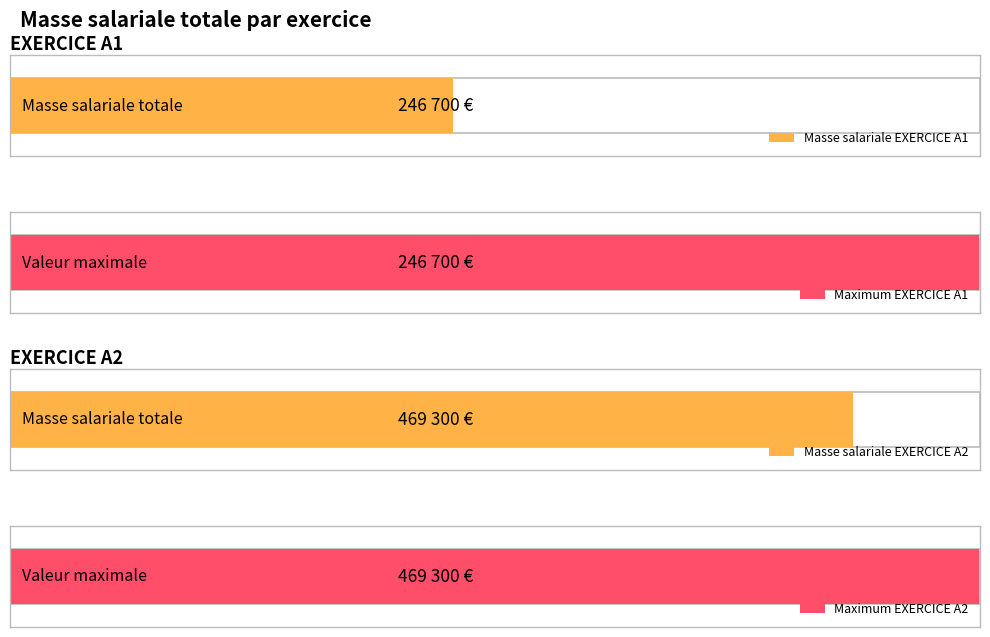

The value of EXERCICE A2 at Commercial N°2 is 11673. True or false?

False